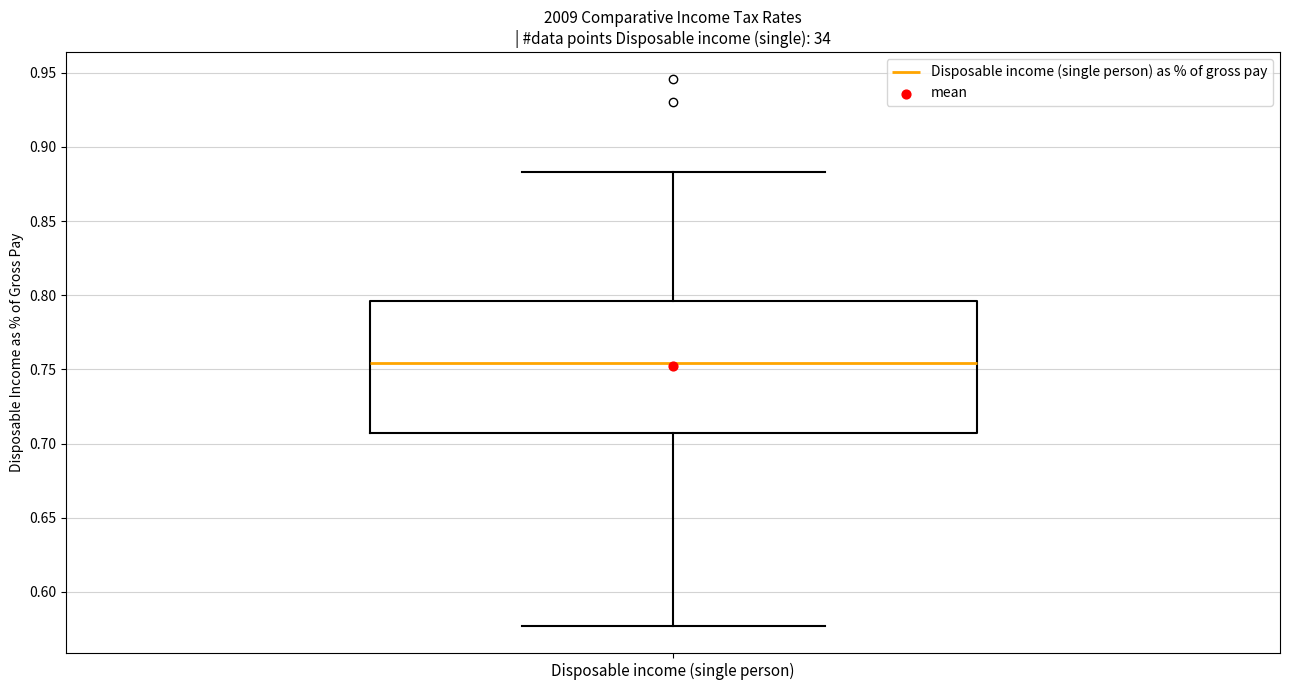

Read this box plot against the y-axis: the position of the median line, the range covered by the box, and the ends of both whiskers. The values are not printed on the chart, so give them approximately, as read against the axis.

median 0.755, box 0.705 to 0.795, whiskers 0.575 to 0.885